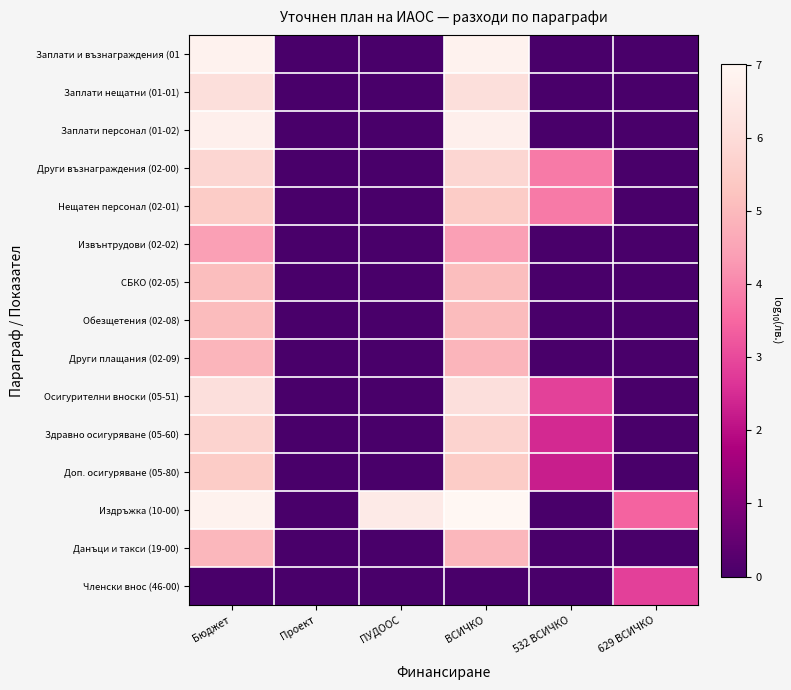

Reading right to left, what are all the values shown in this chart?

Заплати и възнаграждения (01: 629 ВСИЧКО=0.0	532 ВСИЧКО=0.0	ВСИЧКО=6.8	ПУДООС=0.0	Проект=0.0	Бюджет=6.8
Заплати нещатни (01-01): 629 ВСИЧКО=0.0	532 ВСИЧКО=0.0	ВСИЧКО=6.1	ПУДООС=0.0	Проект=0.0	Бюджет=6.1
Заплати персонал (01-02): 629 ВСИЧКО=0.0	532 ВСИЧКО=0.0	ВСИЧКО=6.7	ПУДООС=0.0	Проект=0.0	Бюджет=6.7
Други възнаграждения (02-00): 629 ВСИЧКО=0.0	532 ВСИЧКО=3.8	ВСИЧКО=5.8	ПУДООС=0.0	Проект=0.0	Бюджет=5.8
Нещатен персонал (02-01): 629 ВСИЧКО=0.0	532 ВСИЧКО=3.8	ВСИЧКО=5.5	ПУДООС=0.0	Проект=0.0	Бюджет=5.5
Извънтрудови (02-02): 629 ВСИЧКО=0.0	532 ВСИЧКО=0.0	ВСИЧКО=4.4	ПУДООС=0.0	Проект=0.0	Бюджет=4.4
СБКО (02-05): 629 ВСИЧКО=0.0	532 ВСИЧКО=0.0	ВСИЧКО=5.1	ПУДООС=0.0	Проект=0.0	Бюджет=5.1
Обезщетения (02-08): 629 ВСИЧКО=0.0	532 ВСИЧКО=0.0	ВСИЧКО=5.0	ПУДООС=0.0	Проект=0.0	Бюджет=5.0
Други плащания (02-09): 629 ВСИЧКО=0.0	532 ВСИЧКО=0.0	ВСИЧКО=4.9	ПУДООС=0.0	Проект=0.0	Бюджет=4.9
Осигурителни вноски (05-51): 629 ВСИЧКО=0.0	532 ВСИЧКО=2.8	ВСИЧКО=6.1	ПУДООС=0.0	Проект=0.0	Бюджет=6.1
Здравно осигуряване (05-60): 629 ВСИЧКО=0.0	532 ВСИЧКО=2.4	ВСИЧКО=5.7	ПУДООС=0.0	Проект=0.0	Бюджет=5.7
Доп. осигуряване (05-80): 629 ВСИЧКО=0.0	532 ВСИЧКО=2.3	ВСИЧКО=5.5	ПУДООС=0.0	Проект=0.0	Бюджет=5.5
Издръжка (10-00): 629 ВСИЧКО=3.4	532 ВСИЧКО=0.0	ВСИЧКО=7.0	ПУДООС=6.5	Проект=0.0	Бюджет=6.8
Данъци и такси (19-00): 629 ВСИЧКО=0.0	532 ВСИЧКО=0.0	ВСИЧКО=4.9	ПУДООС=0.0	Проект=0.0	Бюджет=4.9
Членски внос (46-00): 629 ВСИЧКО=2.8	532 ВСИЧКО=0.0	ВСИЧКО=0.0	ПУДООС=0.0	Проект=0.0	Бюджет=0.0